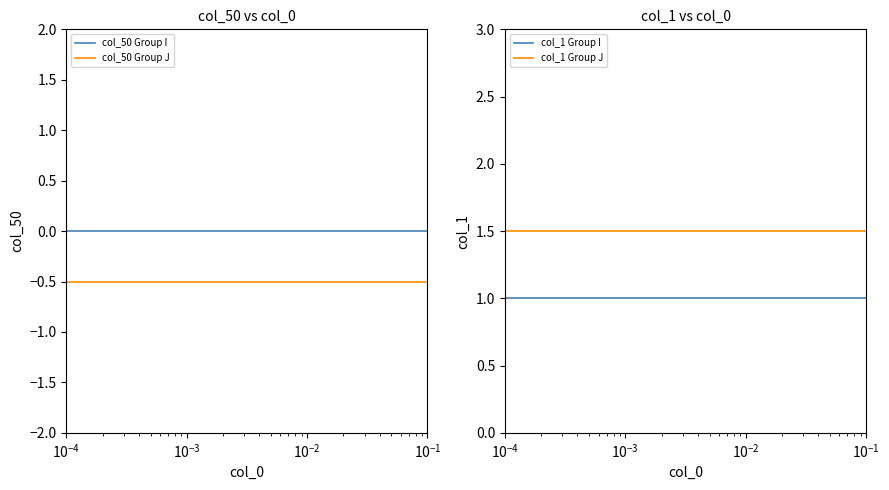

What are all the series names shown in the legend?

col_50 Group I, col_50 Group J, col_1 Group I, col_1 Group J